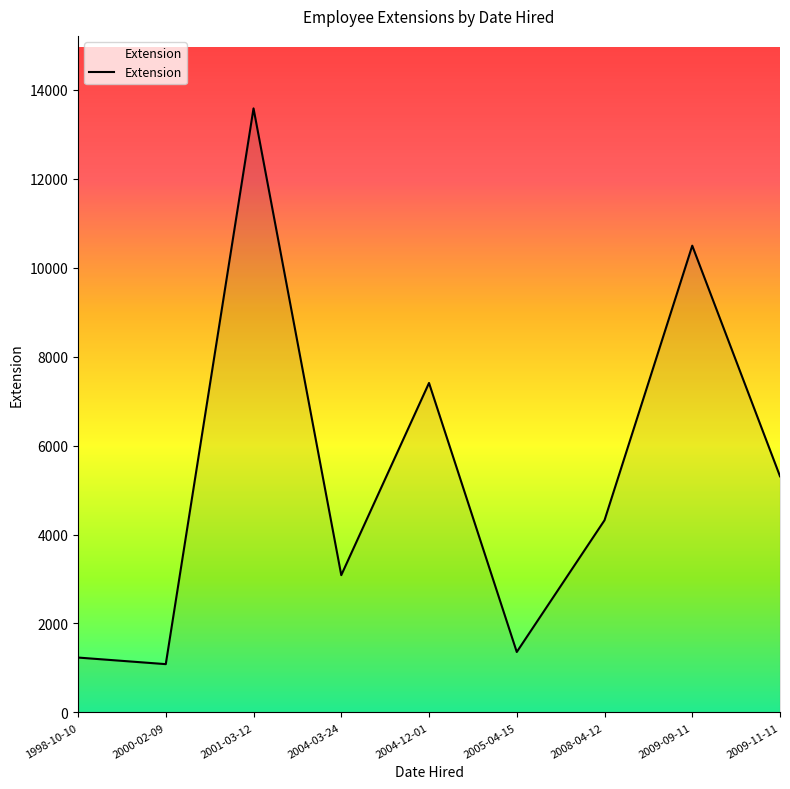

True or false: the data has more than 1 interior local peaks.

True